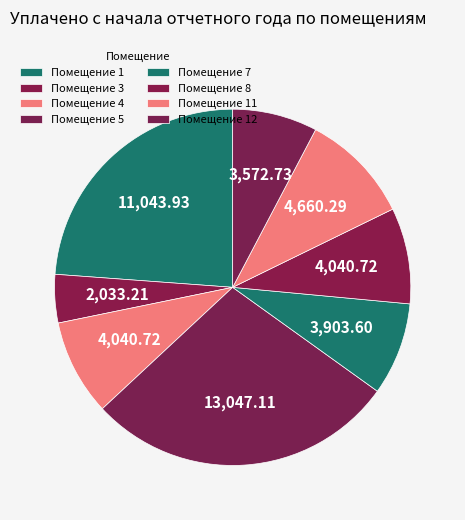

How many slices are in this pie chart?

8